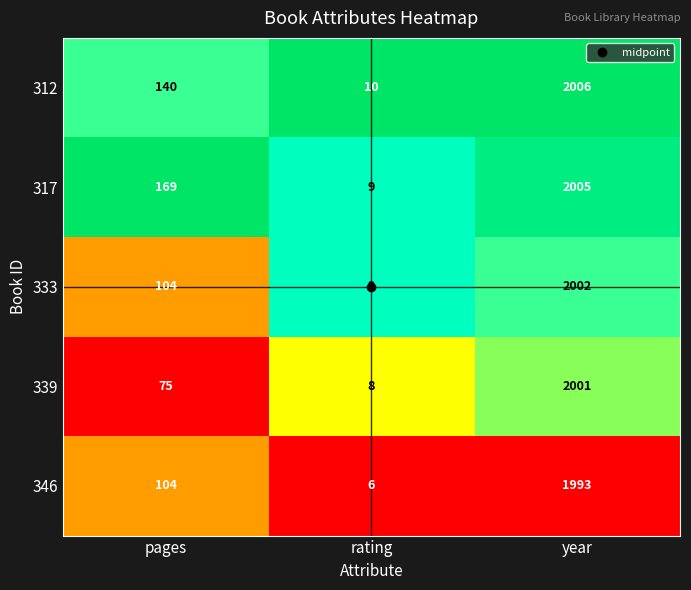

What is the greatest value displayed?

2006